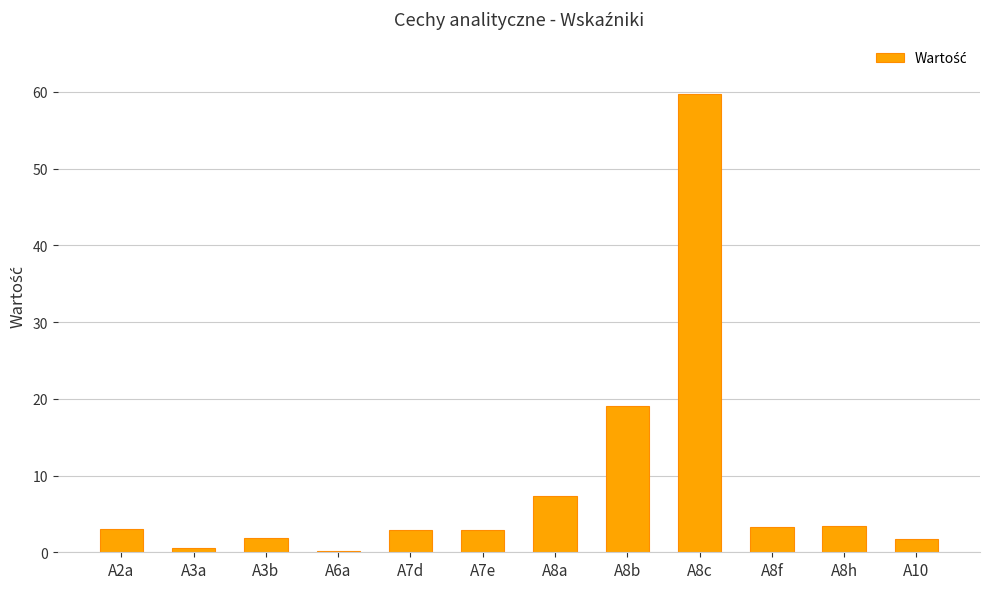

What is the sum of the values at A8h and A8f?

6.8